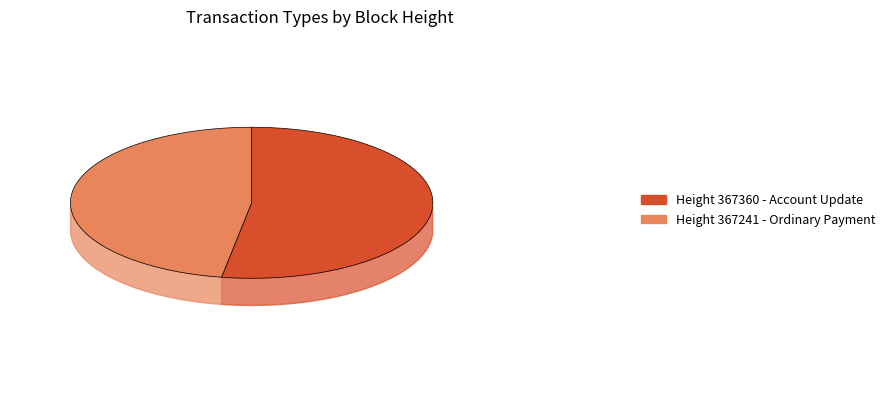

Rank the categories by value from highest to lowest.

367360, 367241